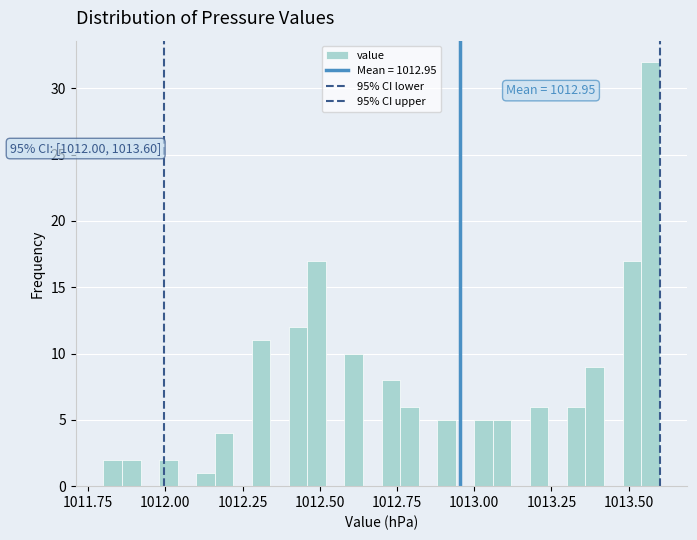

Around what value on the x-axis is the tallest bar? Give the approximate position of its centre, as read against the axis.

1013.55